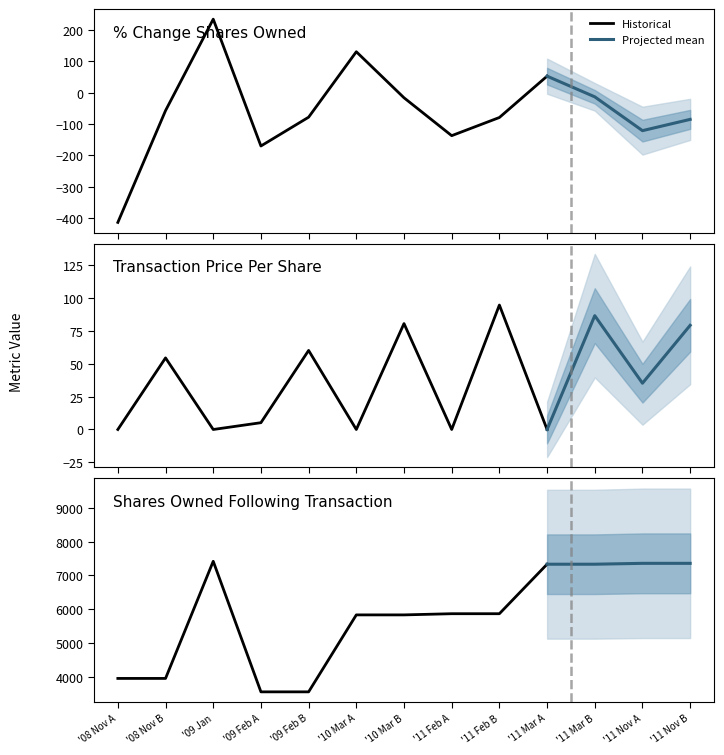

What is the label of the 6th point from the right?

2011-02-11